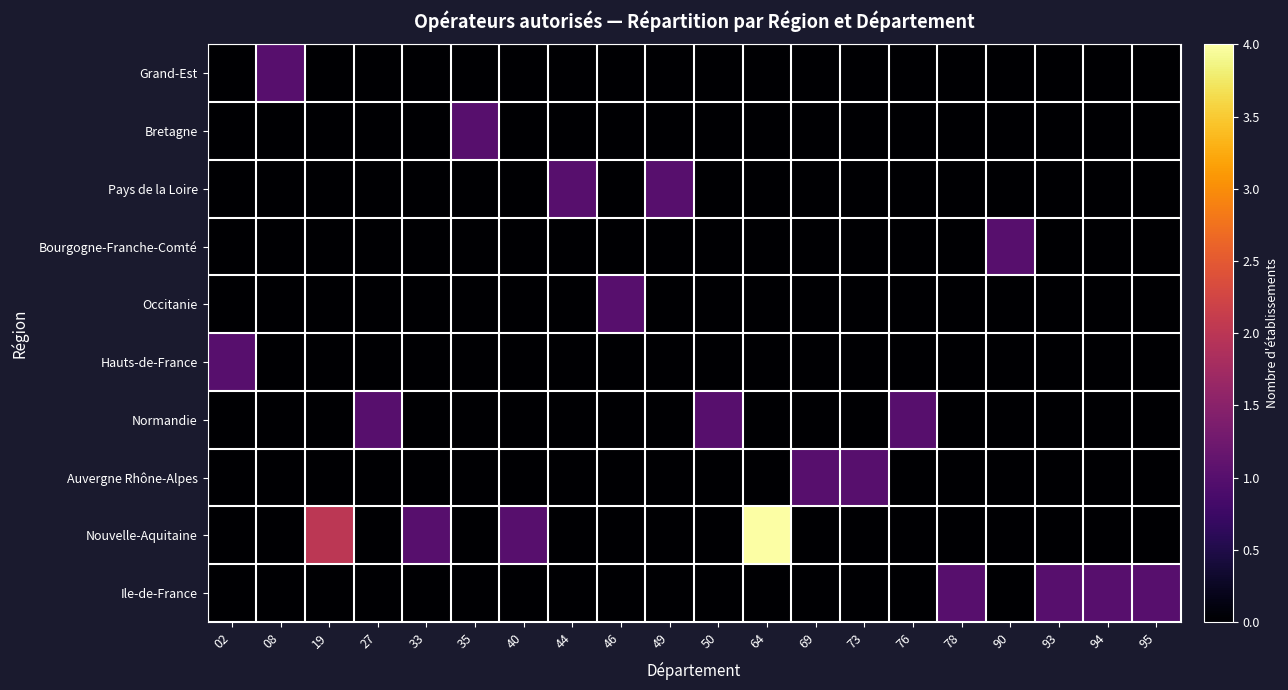

At how many categories does at least one series exceed 3?

1